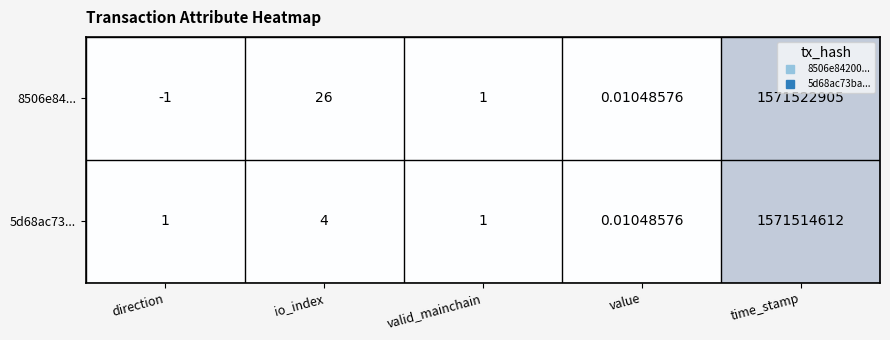

Rank the series at time_stamp from lowest to highest value.

5d68ac73..., 8506e84...